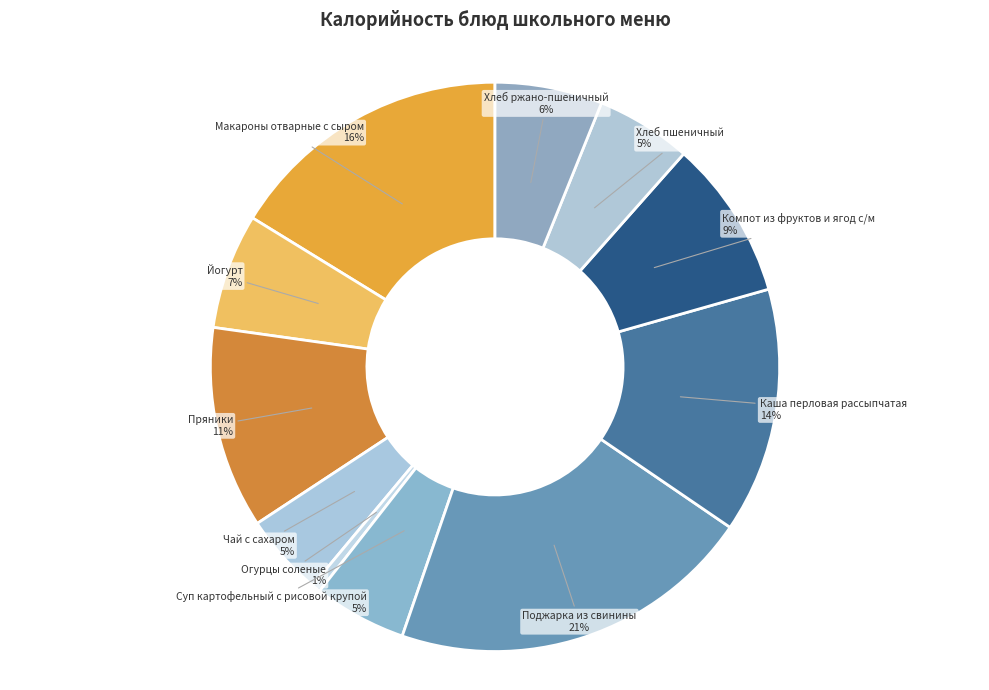

Which slice is the largest?

Поджарка из свинины